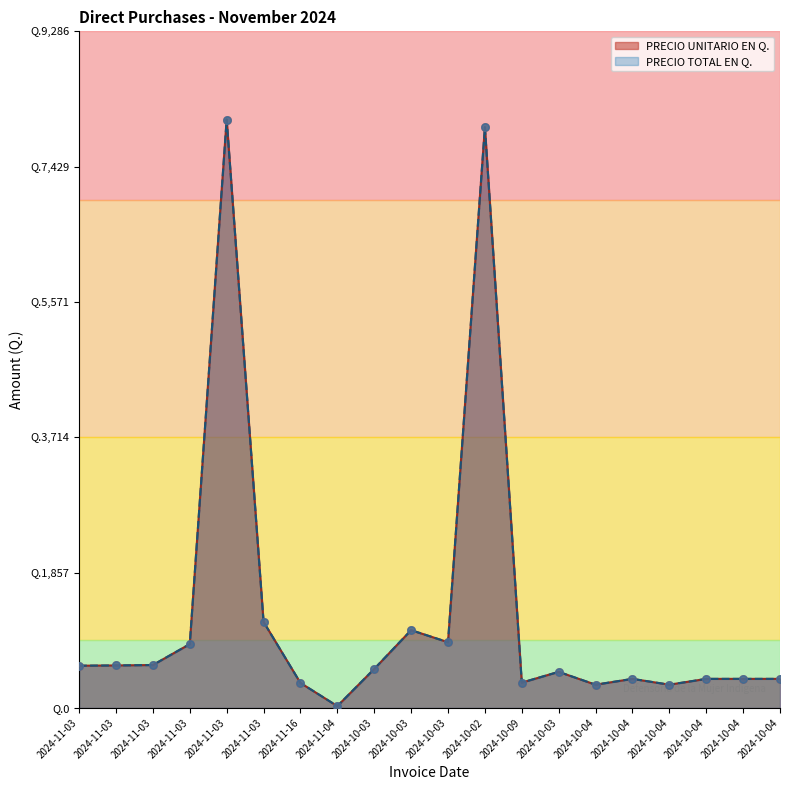

Is the value of PRECIO TOTAL EN Q. at 2024-11-03 greater than the value of PRECIO UNITARIO EN Q. at 2024-10-04?

Yes